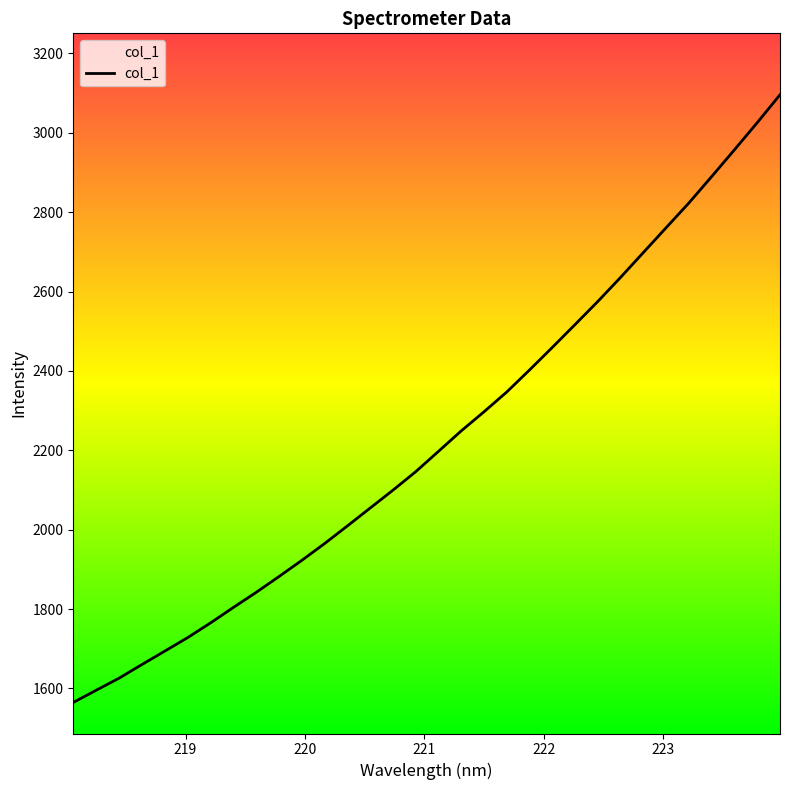

What is the smallest value displayed?

1564.7